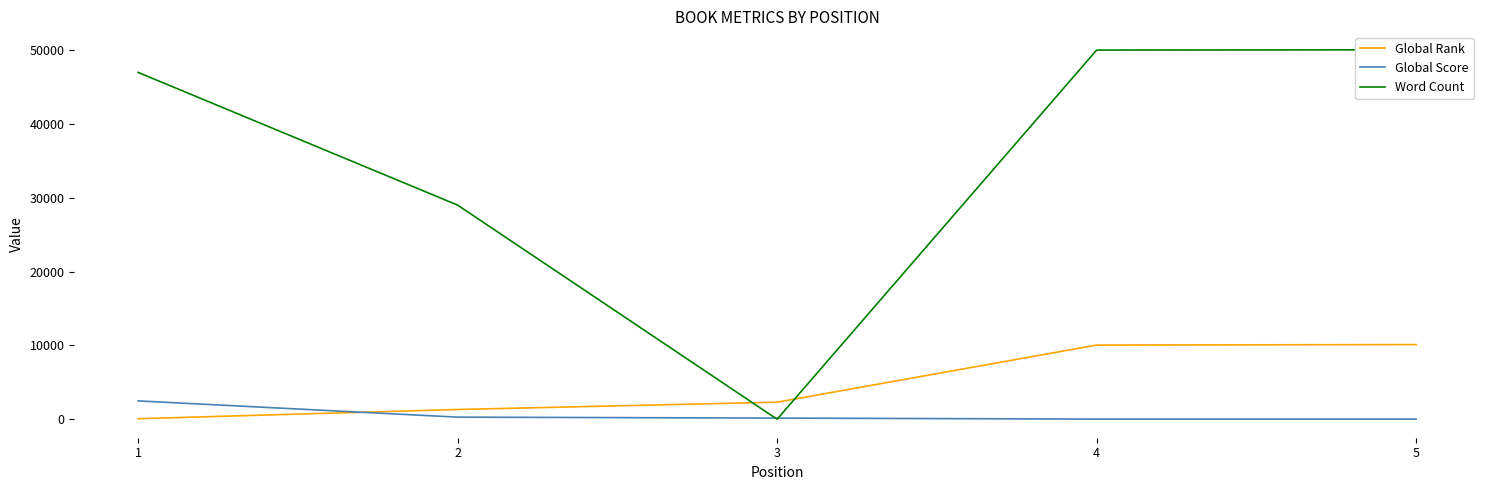

The Global Score series shows 7 at 4. True or false?

False